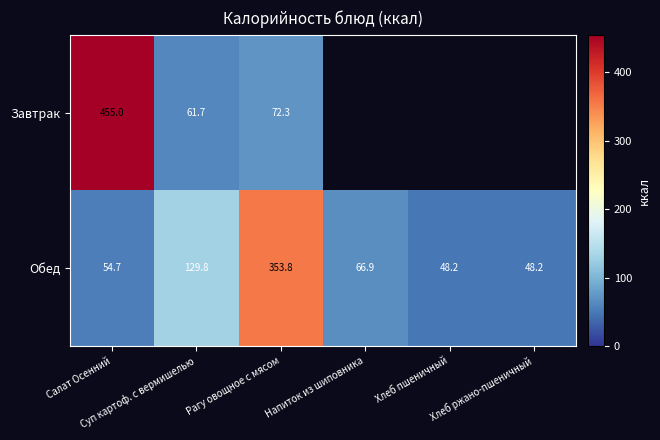

At which category is the sum across all series the highest?

Салат Осенний